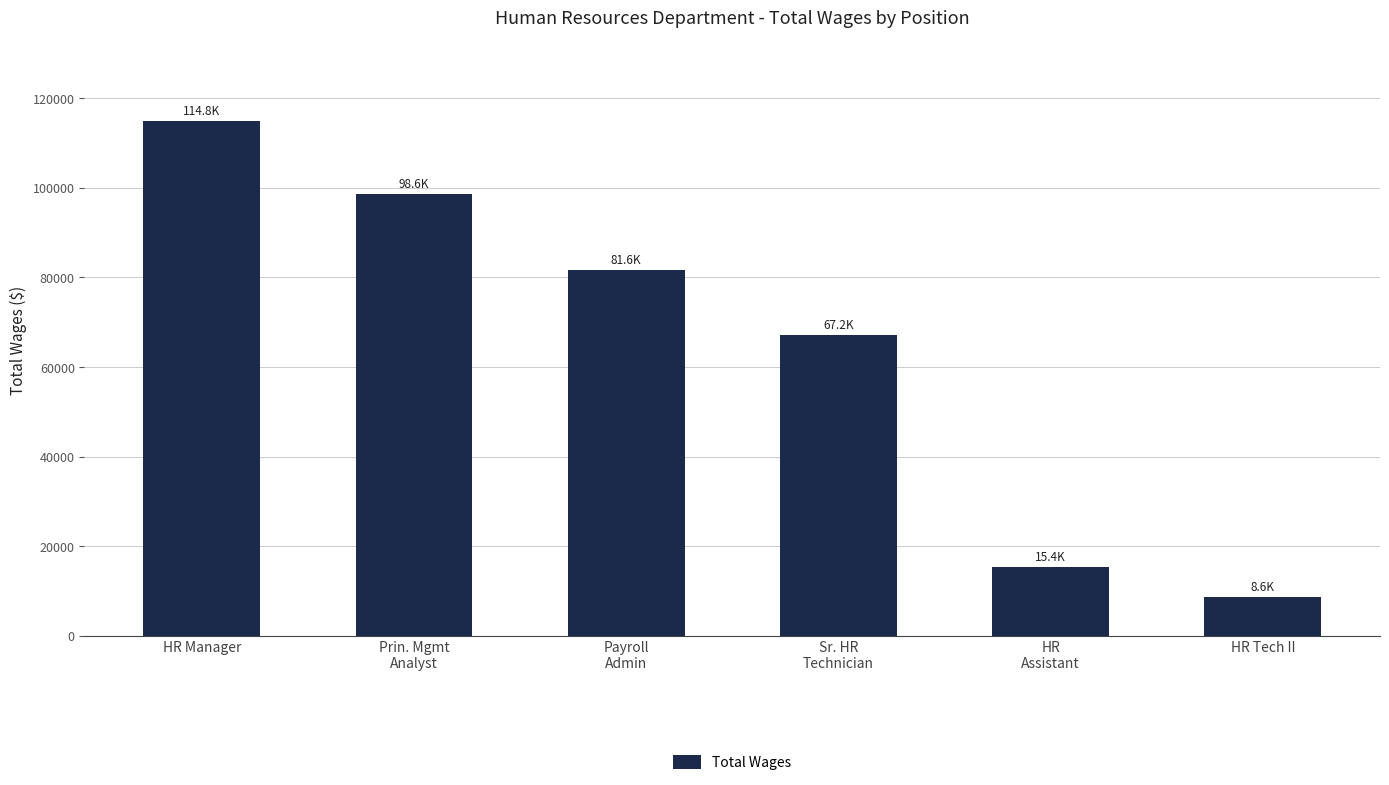

How many data points does each series have?

6